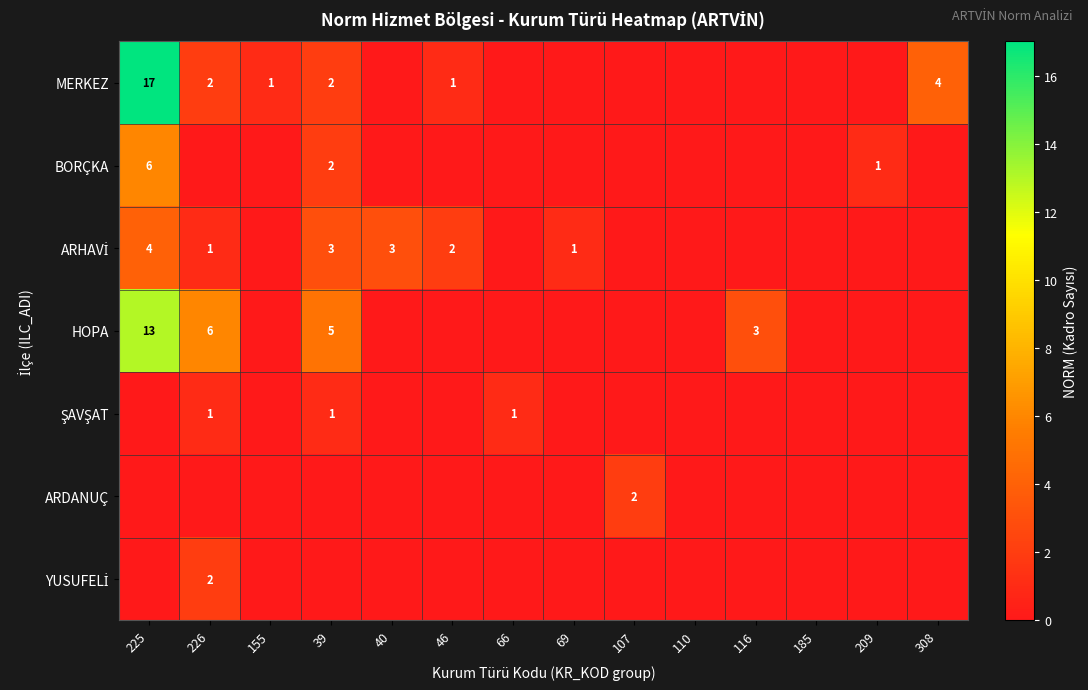

True or false: MERKEZ has a value of 2 at 226.

True